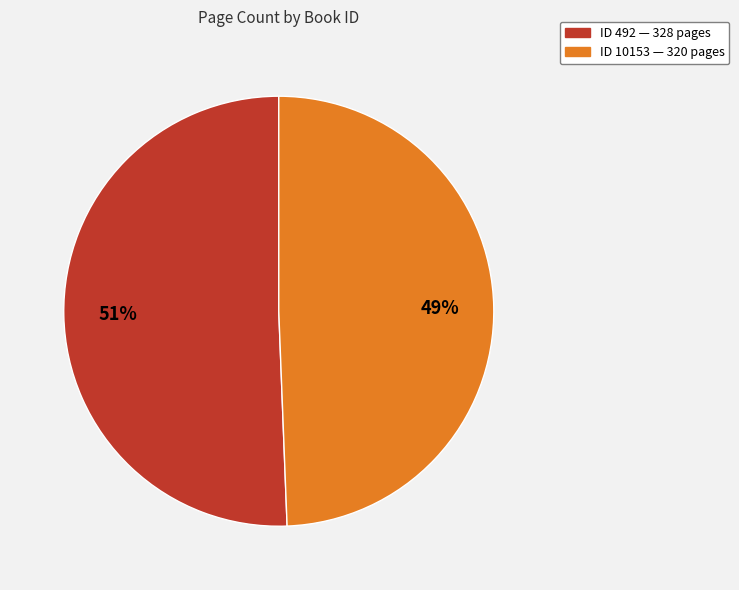

To the nearest percent, what is the average slice percentage?

50%